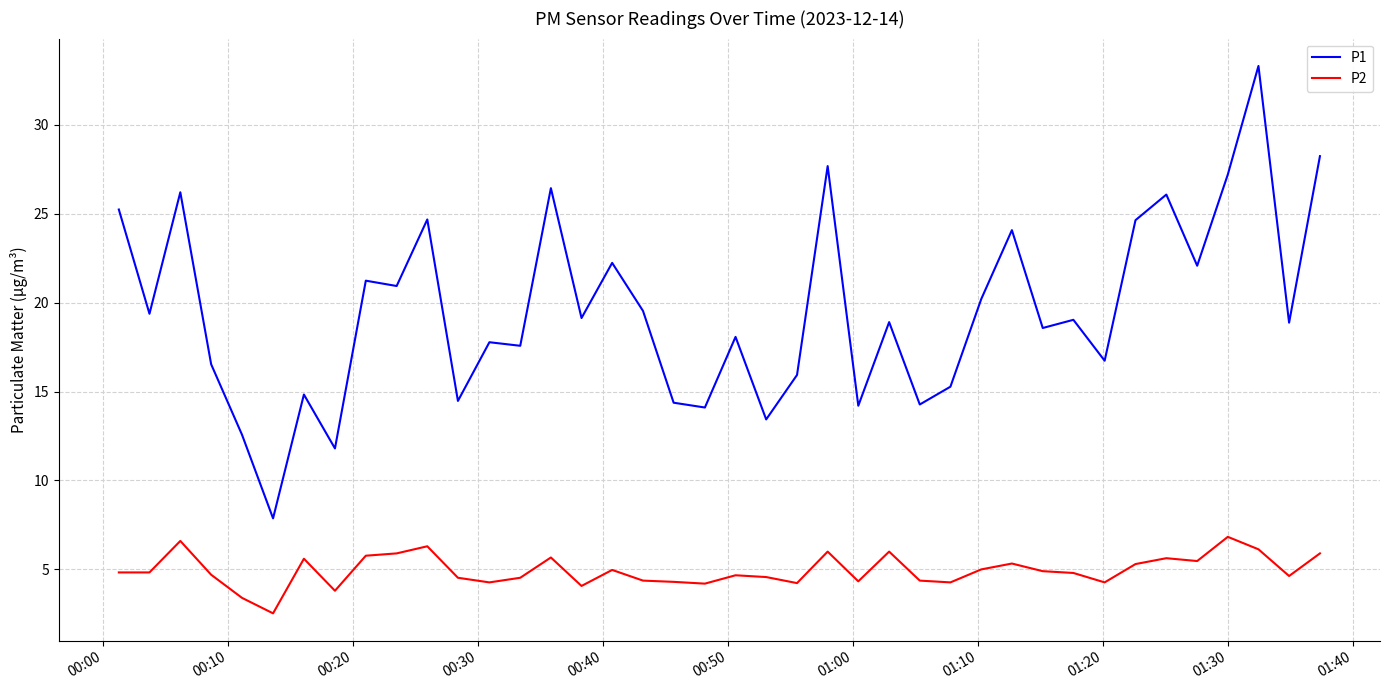

What is the maximum value shown in the chart?

33.3